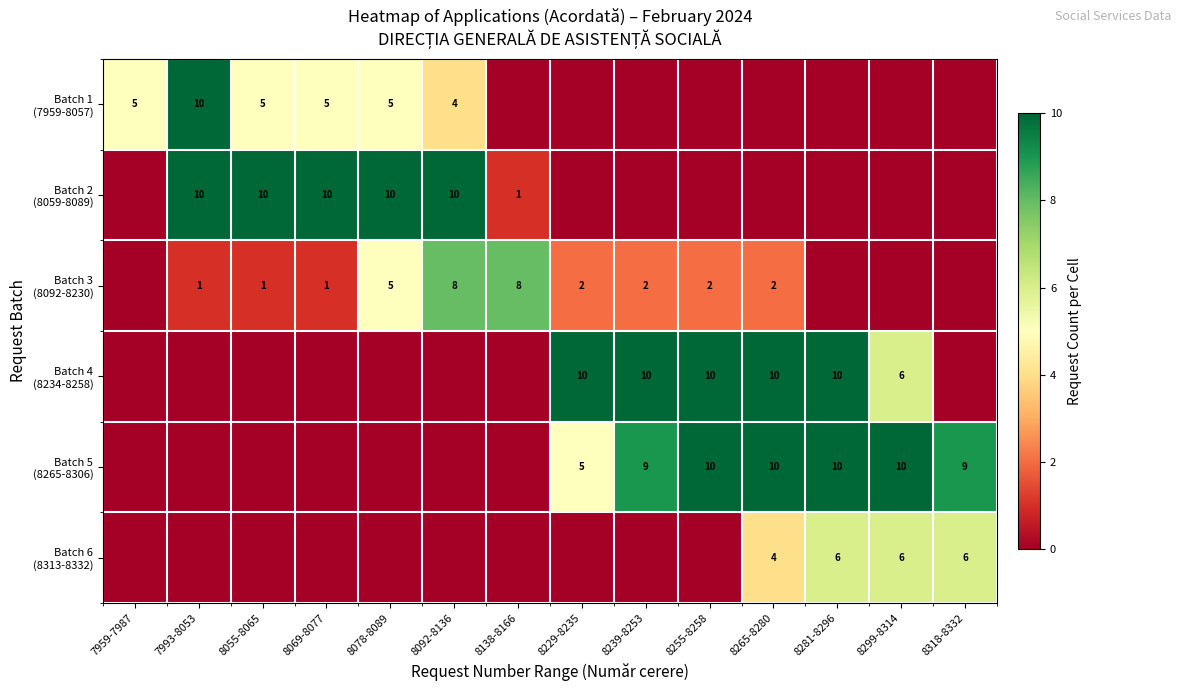

Count the number of categories in the chart.

14